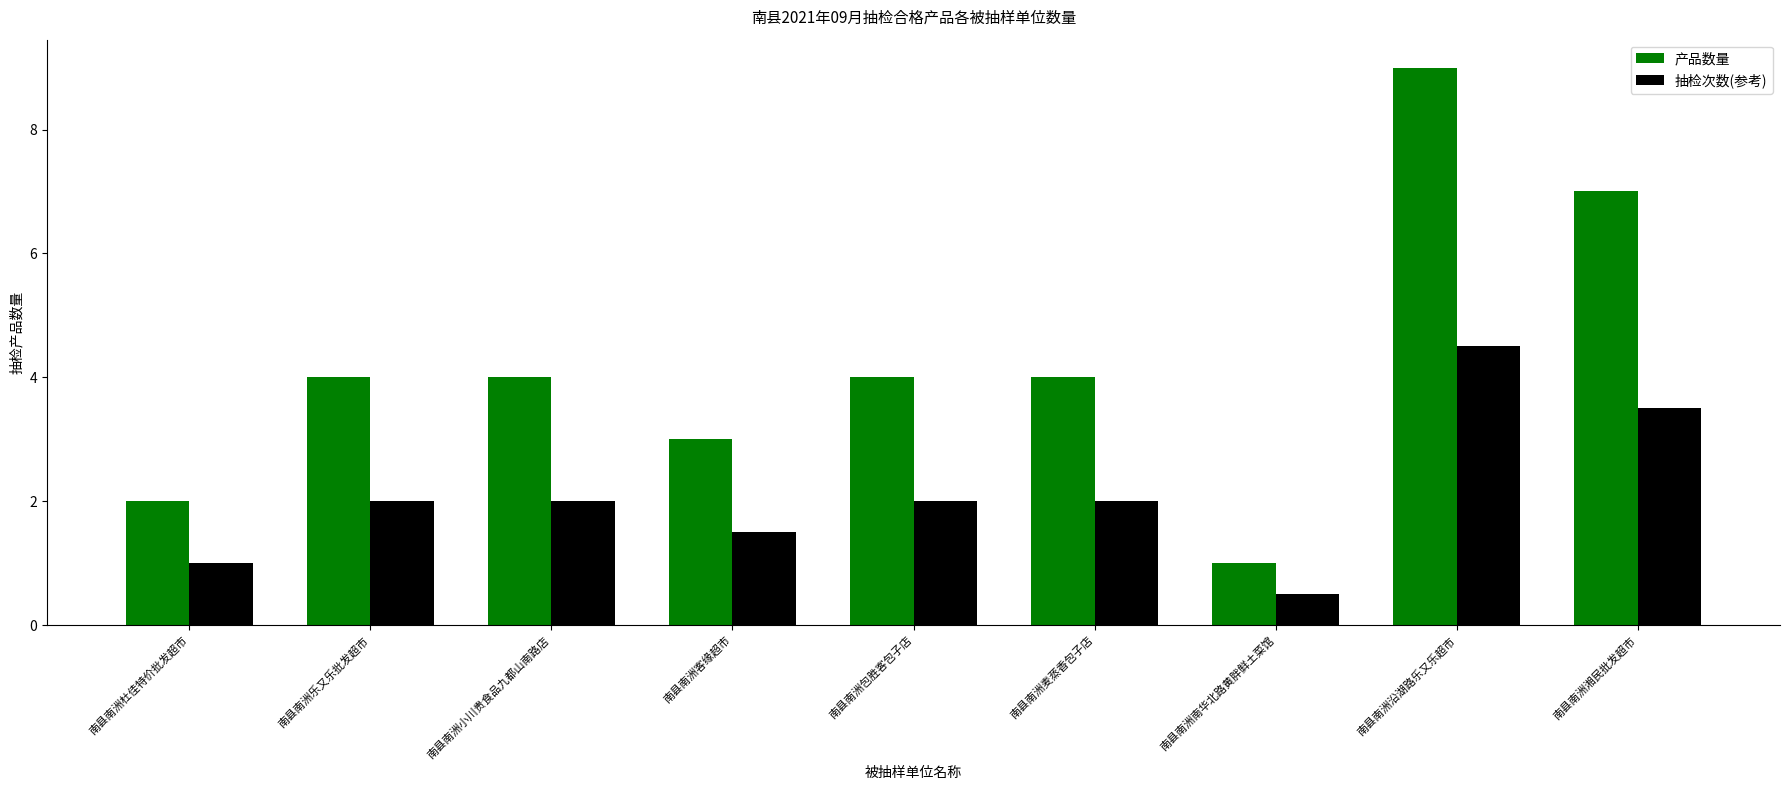

What are all the series names shown in the legend?

产品数量, 抽检次数(参考)